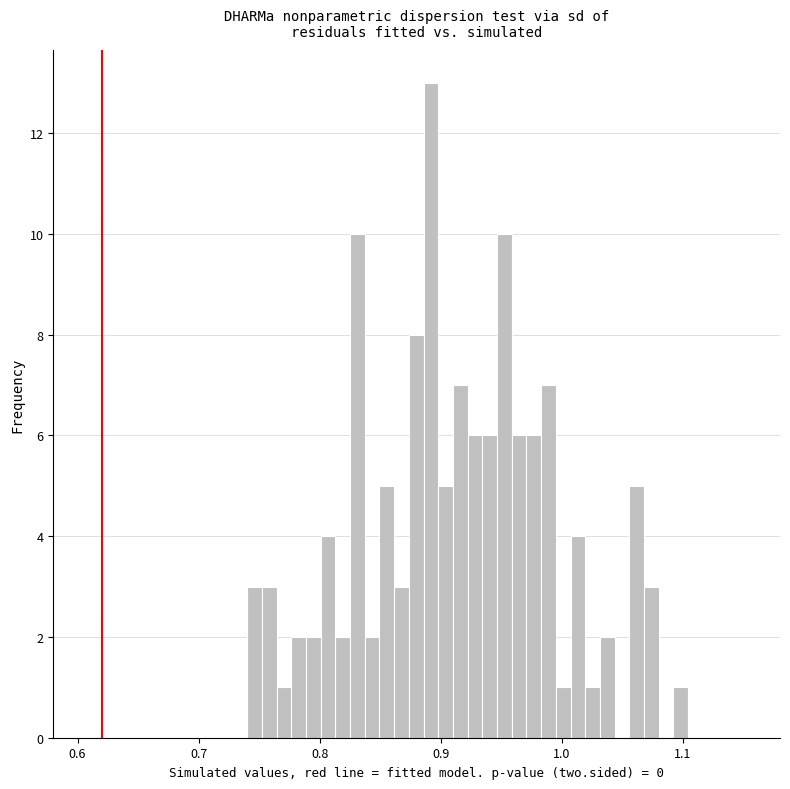

Around what value on the x-axis is the tallest bar? Give the approximate position of its centre, as read against the axis.

0.89